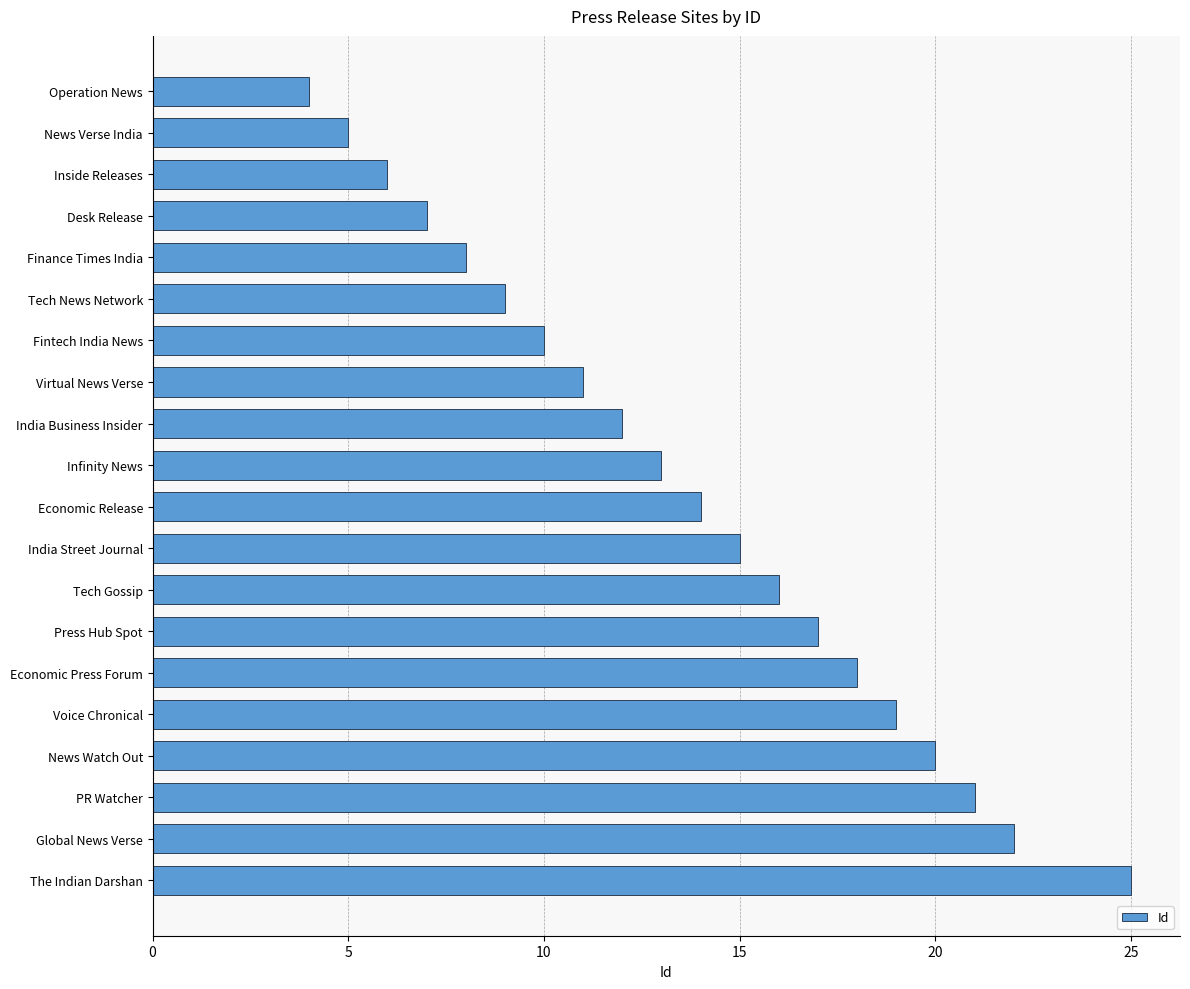

The chart shows a value of 38 at The Indian Darshan. True or false?

False